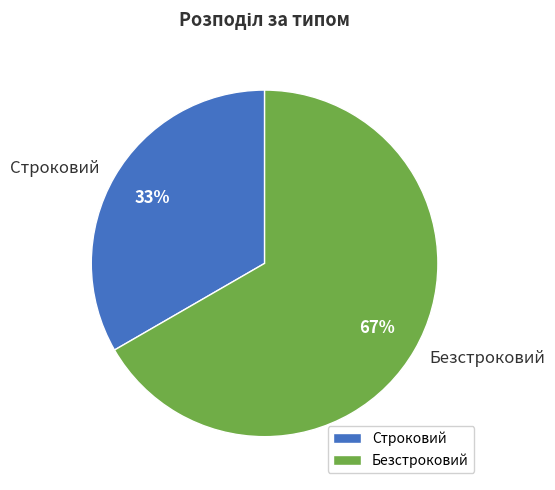

Do Безстроковий and Строковий together represent more than half of the pie?

Yes